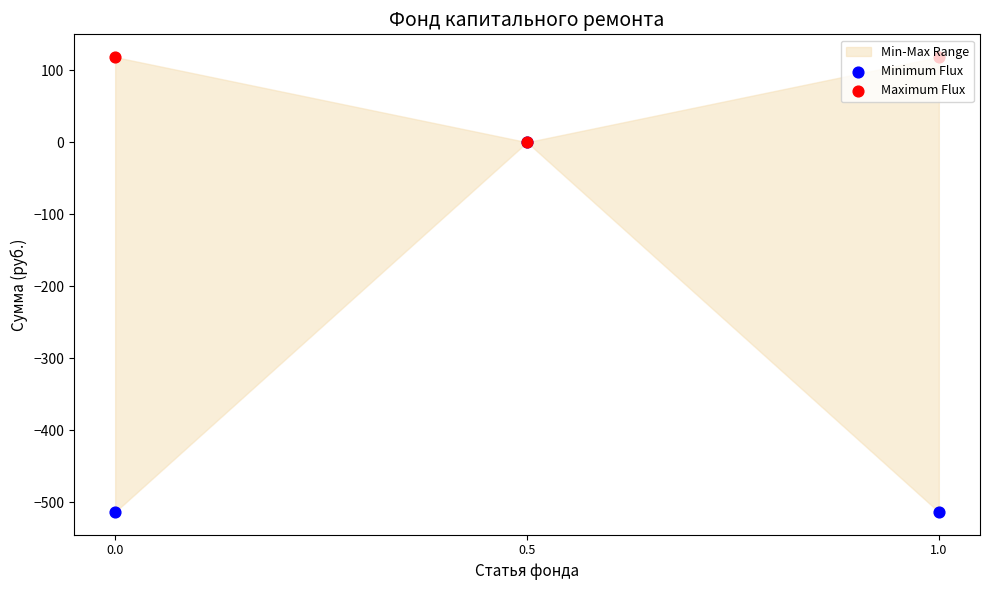

Is the value of Minimum Flux at 0.5 greater than the value of Maximum Flux at 1.0?

No